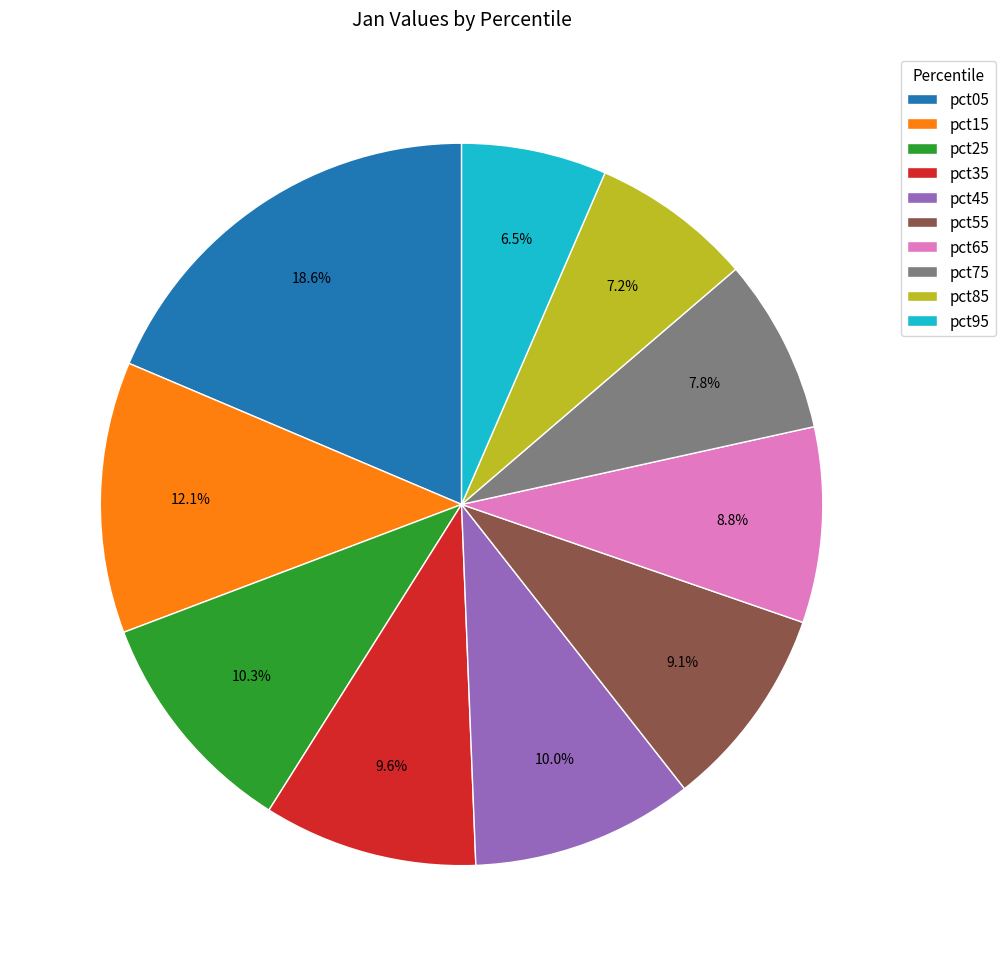

What is the largest slice in the pie chart?

pct05